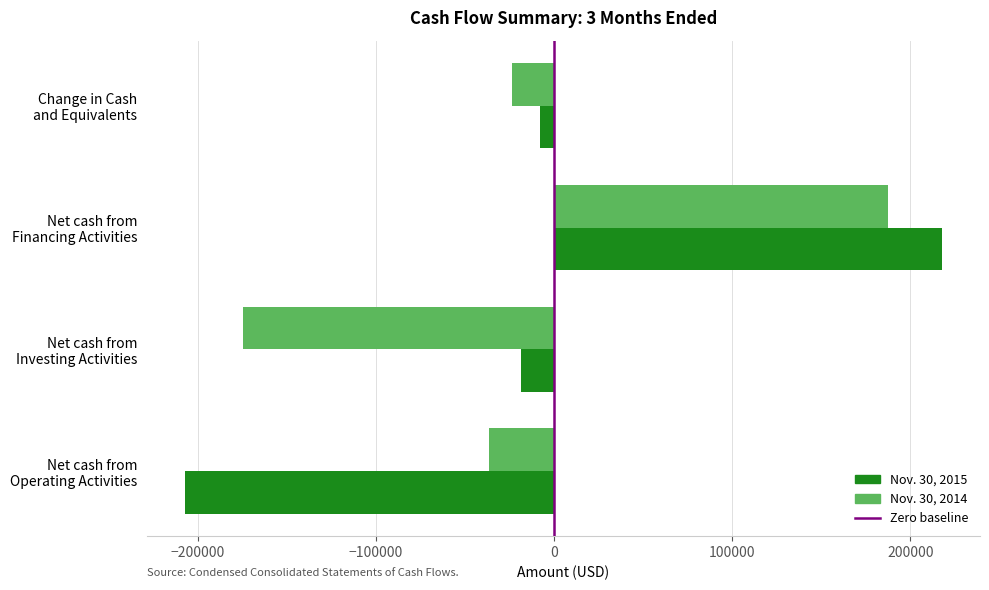

Rank the categories by Nov. 30, 2015 value from lowest to highest.

Net cash from
Operating Activities, Net cash from
Investing Activities, Change in Cash
and Equivalents, Net cash from
Financing Activities